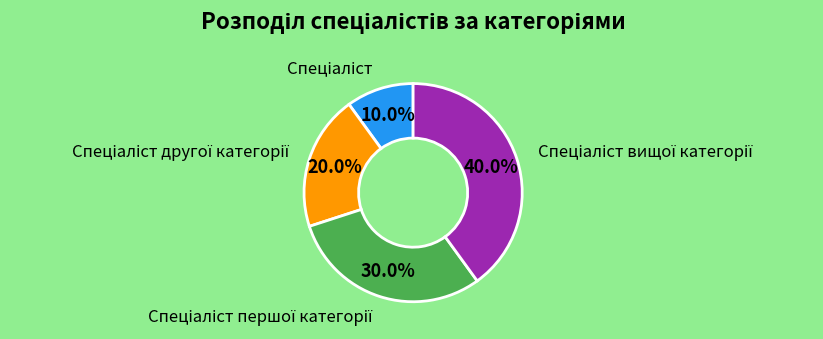

Is there a majority slice in this chart?

No